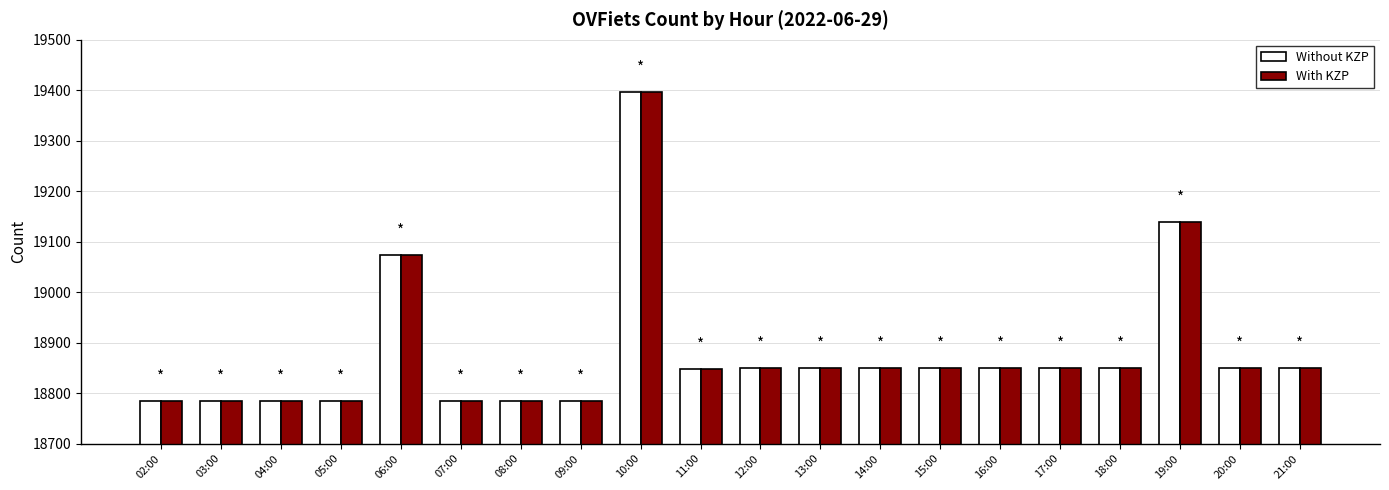

Is the value of Without KZP at 17:00 greater than the value of With KZP at 05:00?

Yes